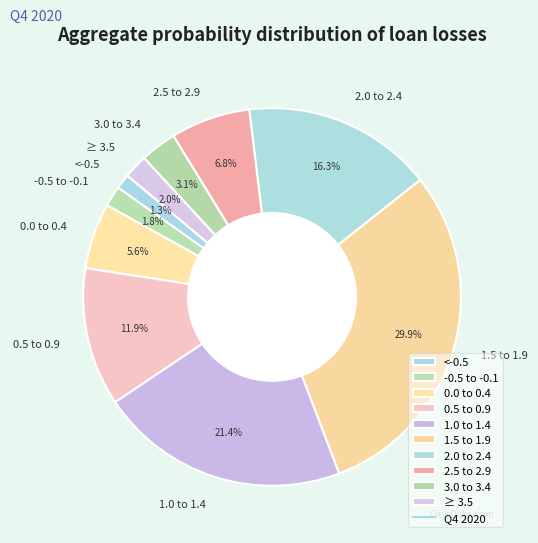

What portion of the pie excludes ≥ 3.5?

98.0%